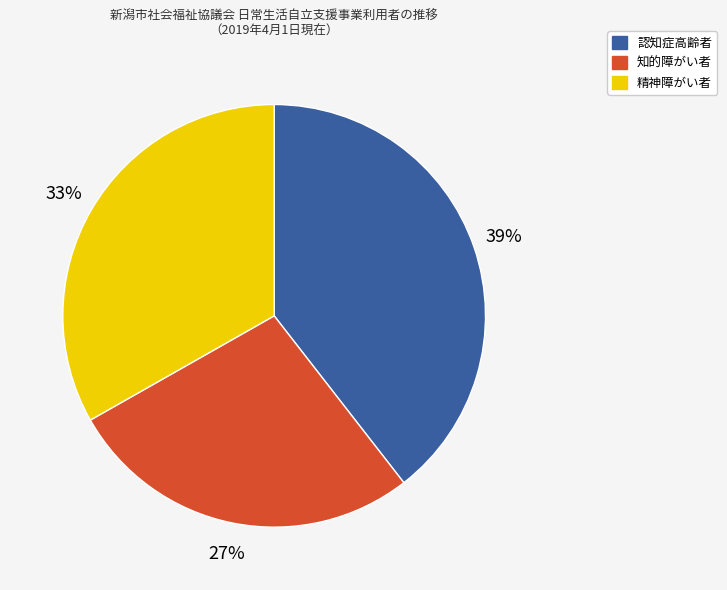

Is the sum of 精神障がい者 and 知的障がい者 greater than half?

Yes